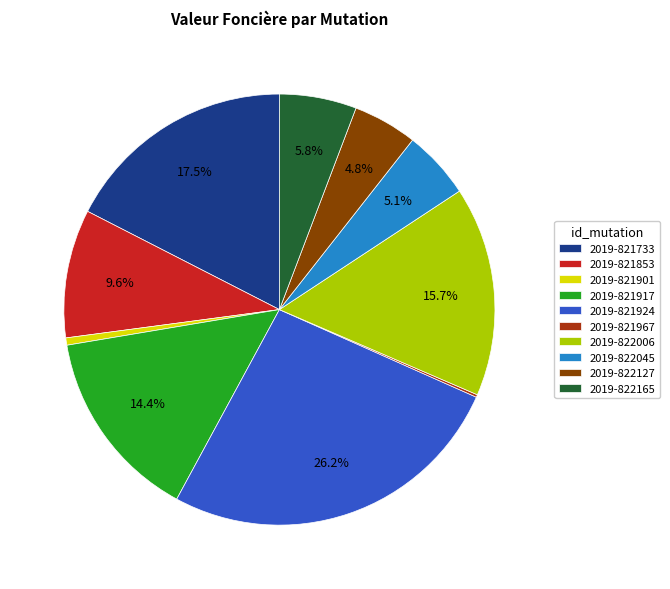

Between 2019-821924 and 2019-821917, which is larger?

2019-821924